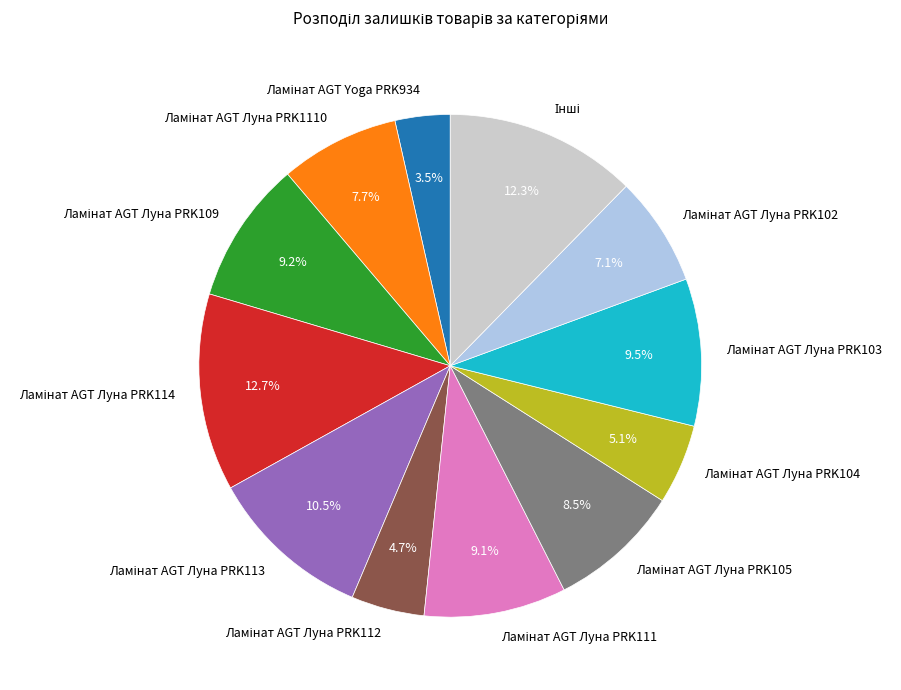

Is there a majority slice in this chart?

No